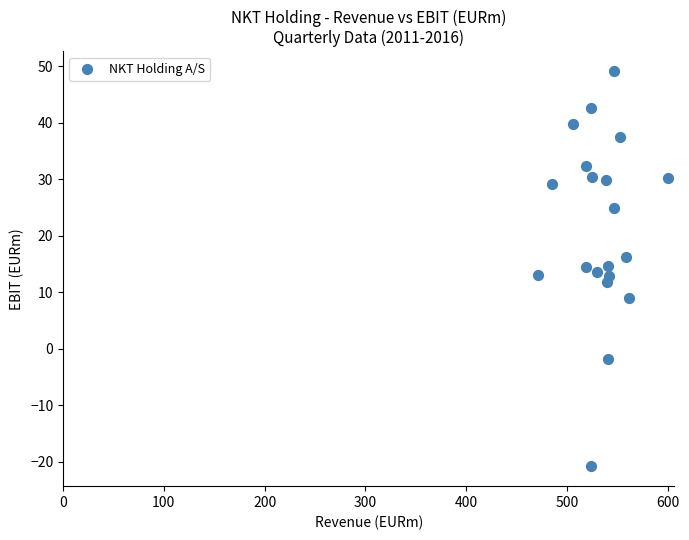

What is the range of X values (max minus min)?

129.1